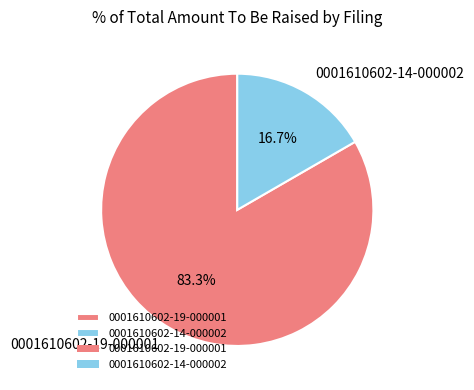

To the nearest percent, what is the combined percentage of 0001610602-19-000001 and 0001610602-14-000002?

100%